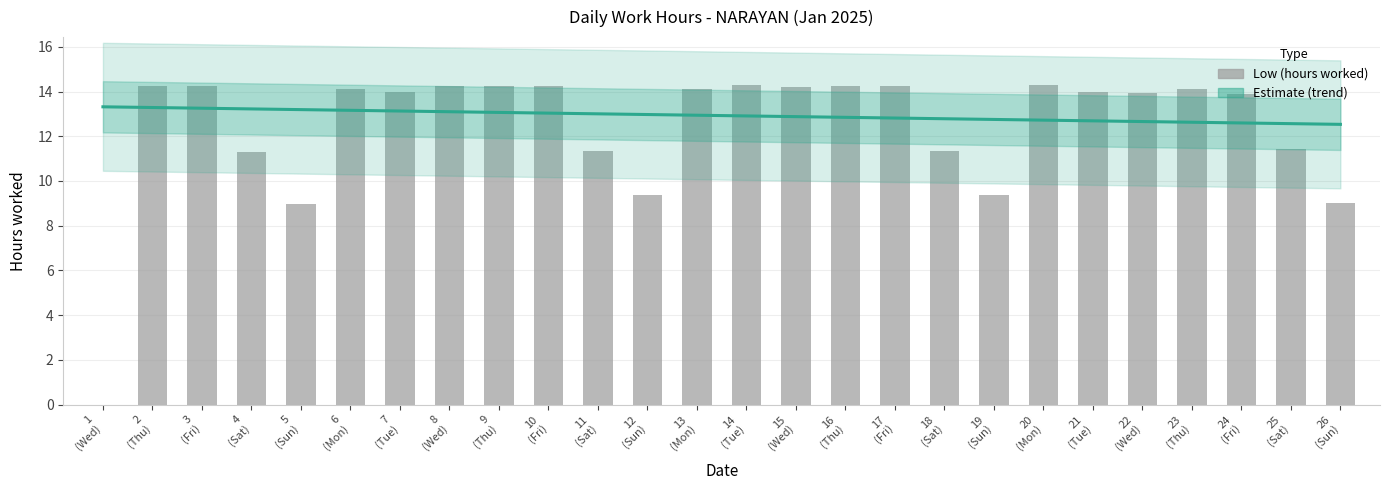

Is it true that the value at 1 (Wed) is 9.7?

False